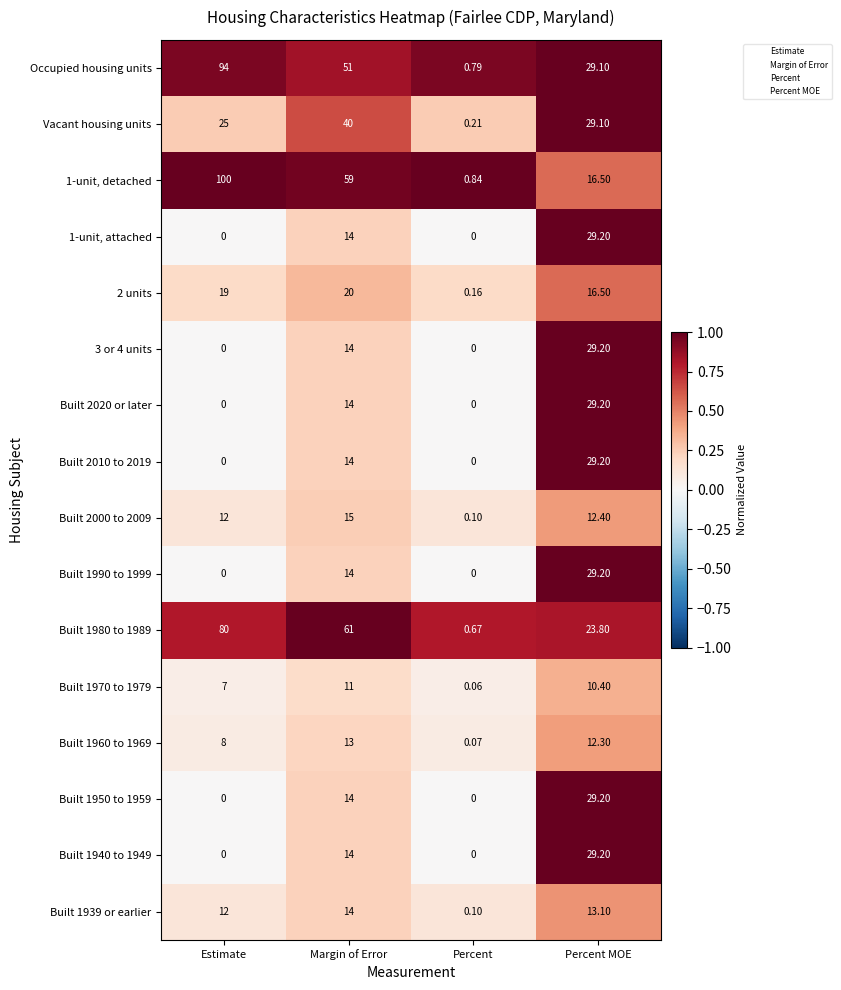

At which label does Built 2020 or later reach its peak?

Percent MOE